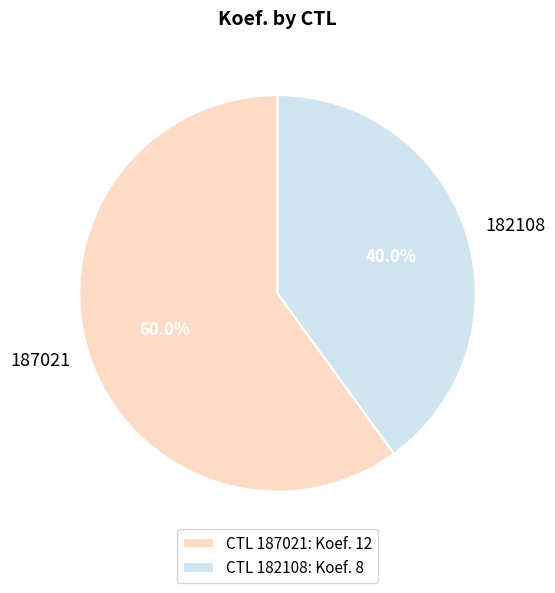

What percentage is NOT represented by 182108?

60.0%